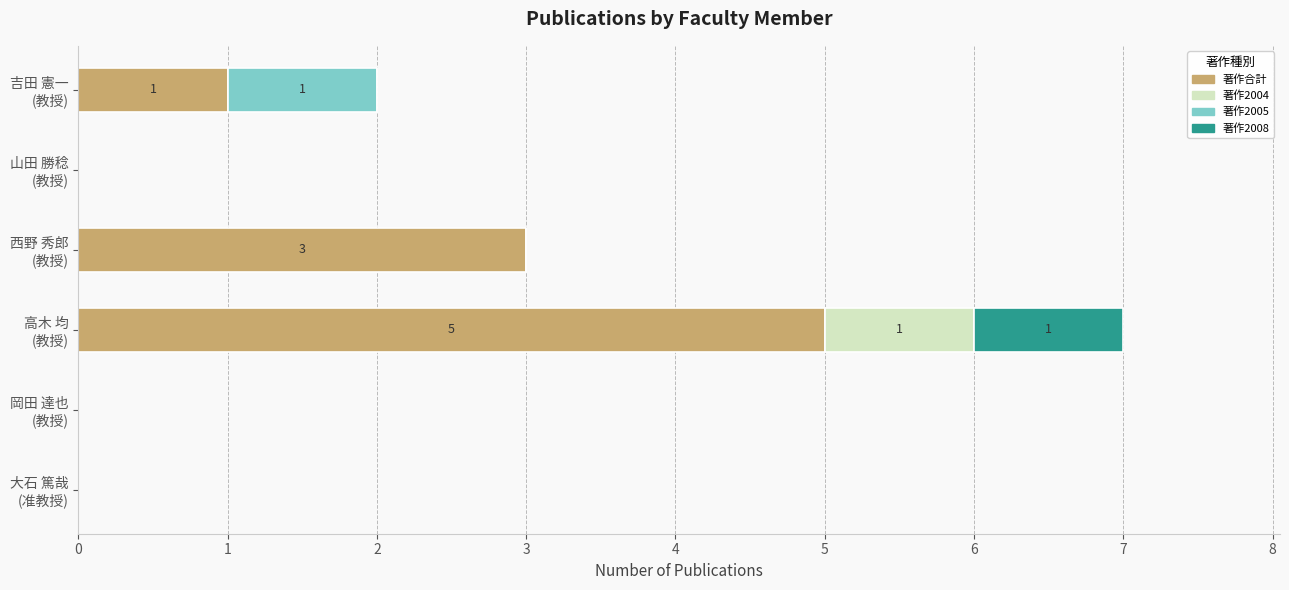

How many series are shown in this chart?

4